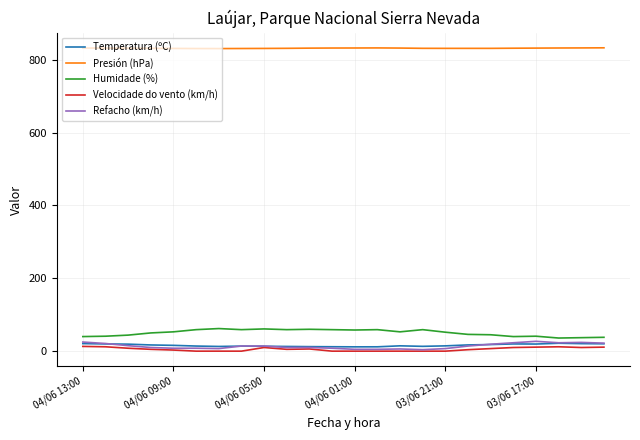

Which series has the largest total across all categories?

Presión (hPa)